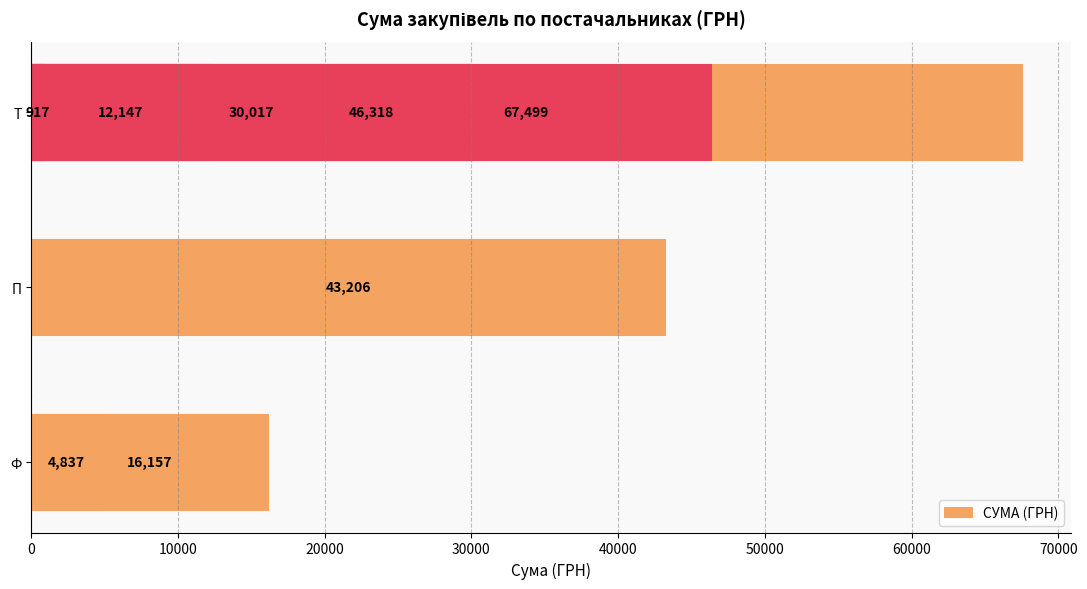

What is the sum of all values?

221099.5